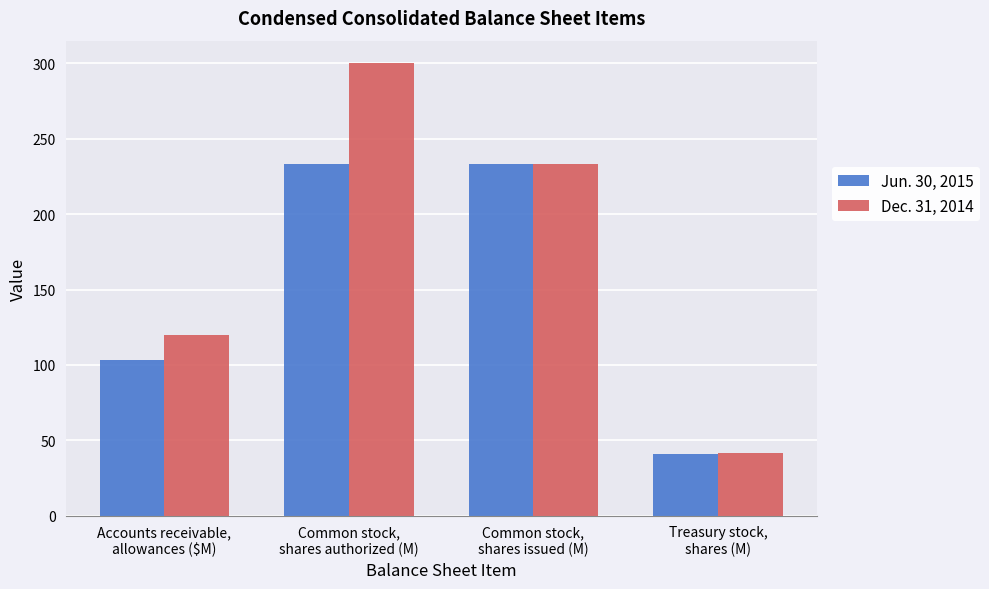

What is the approximate value of Dec. 31, 2014 at Common stock,
shares authorized (M)?

300.0